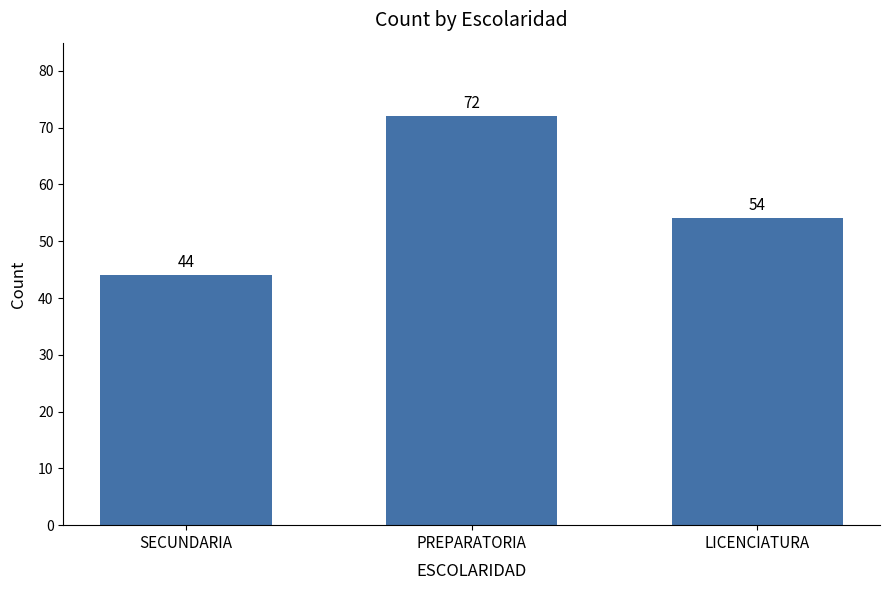

Which category has the lowest value across all series?

SECUNDARIA